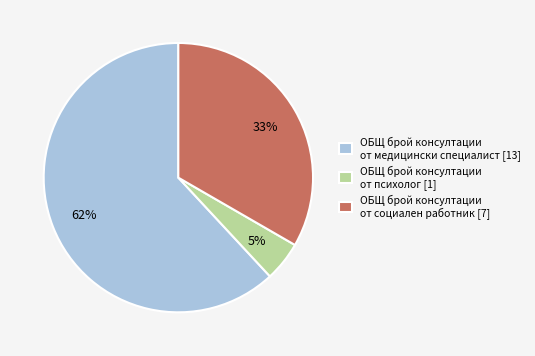

Do ОБЩ брой консултации от медицински специалист [13] and ОБЩ брой консултации от психолог [1] together represent more than half of the pie?

Yes